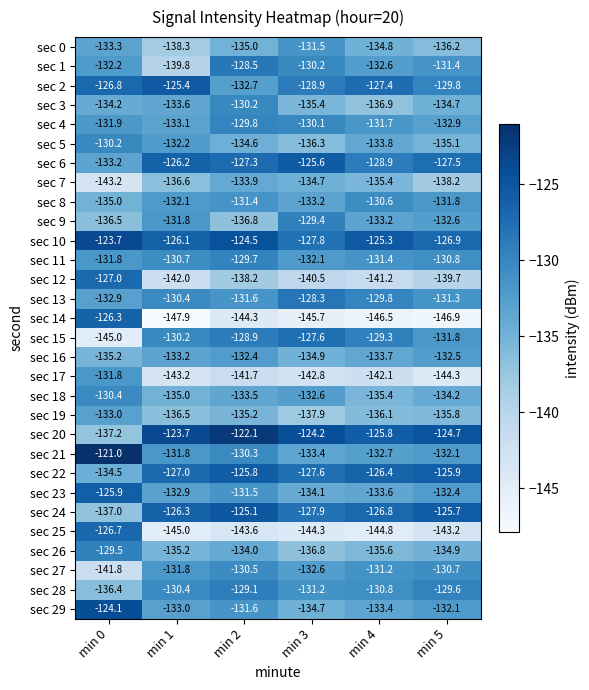

What is the sum of all sec 6 values?

-768.7